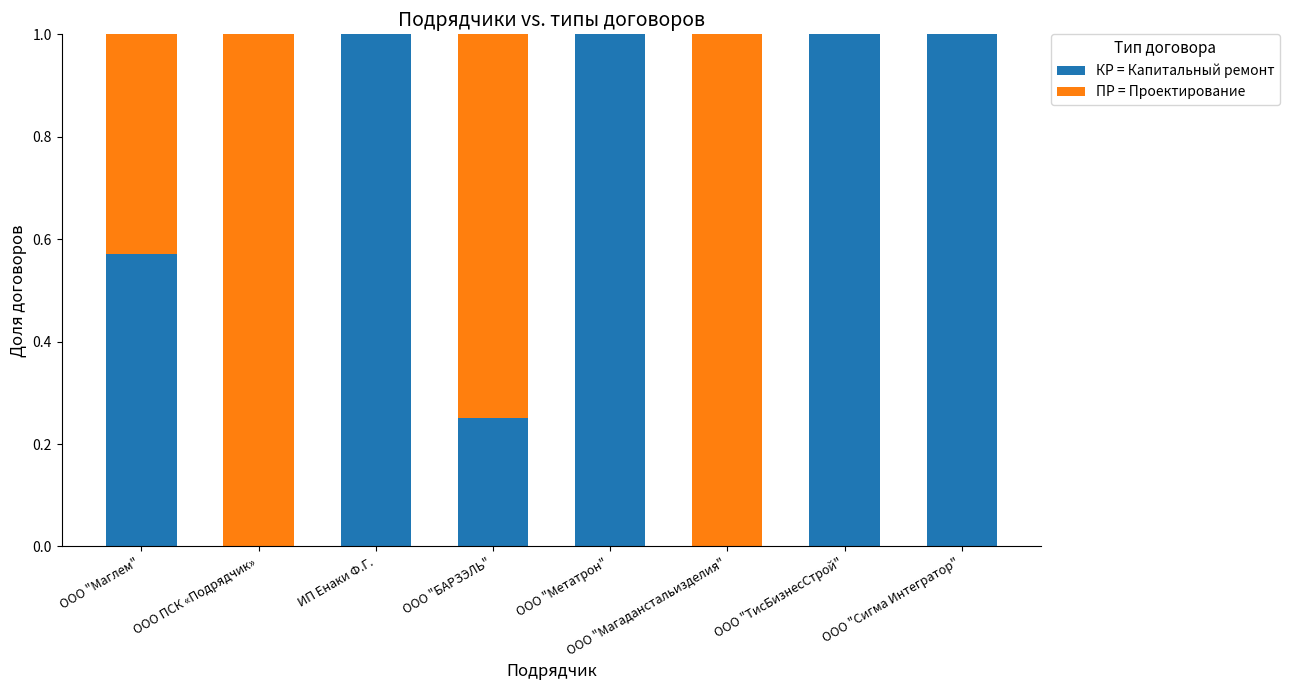

What is the total value across all series at ООО "Сигма Интегратор"?

1.0